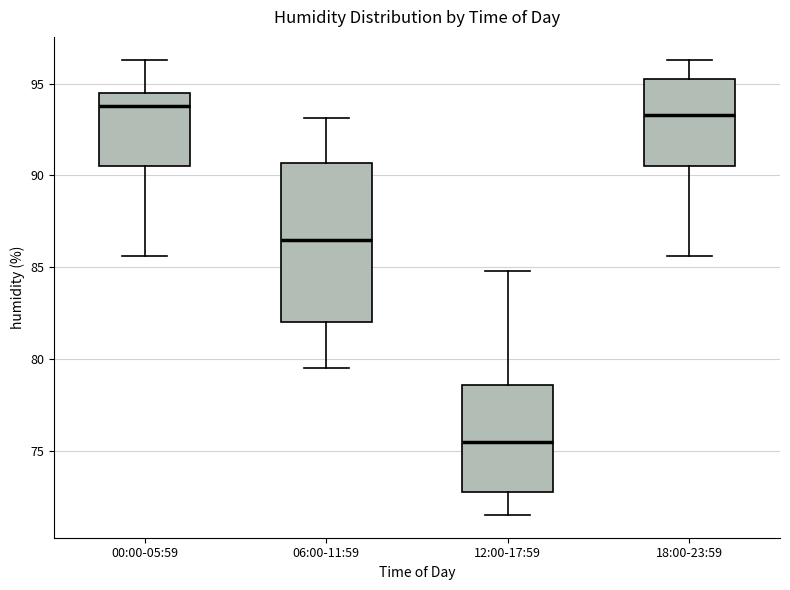

Which box has the lowest median line?

12:00-17:59